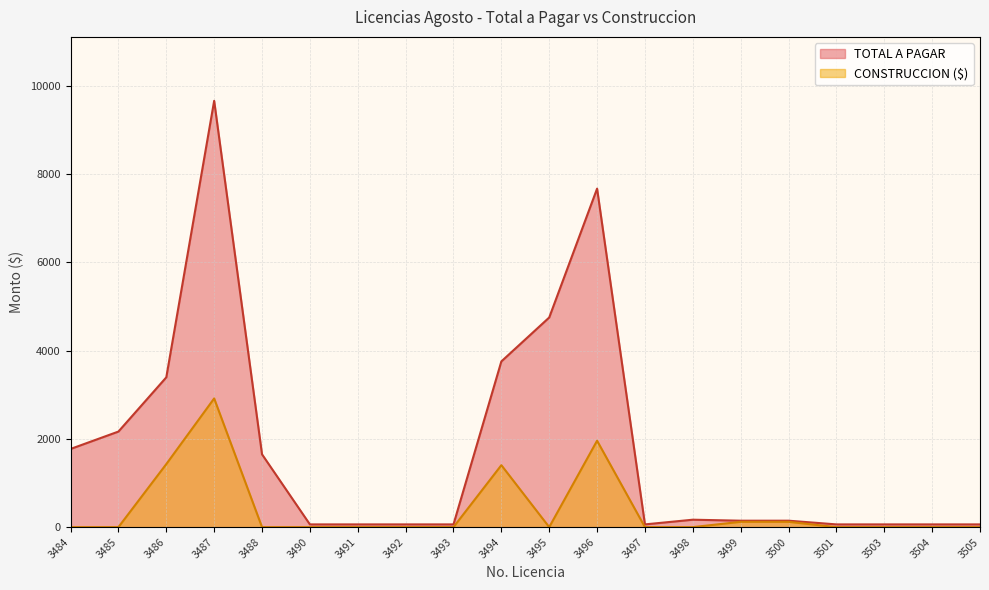

Which series has the largest range (max minus min)?

TOTAL A PAGAR